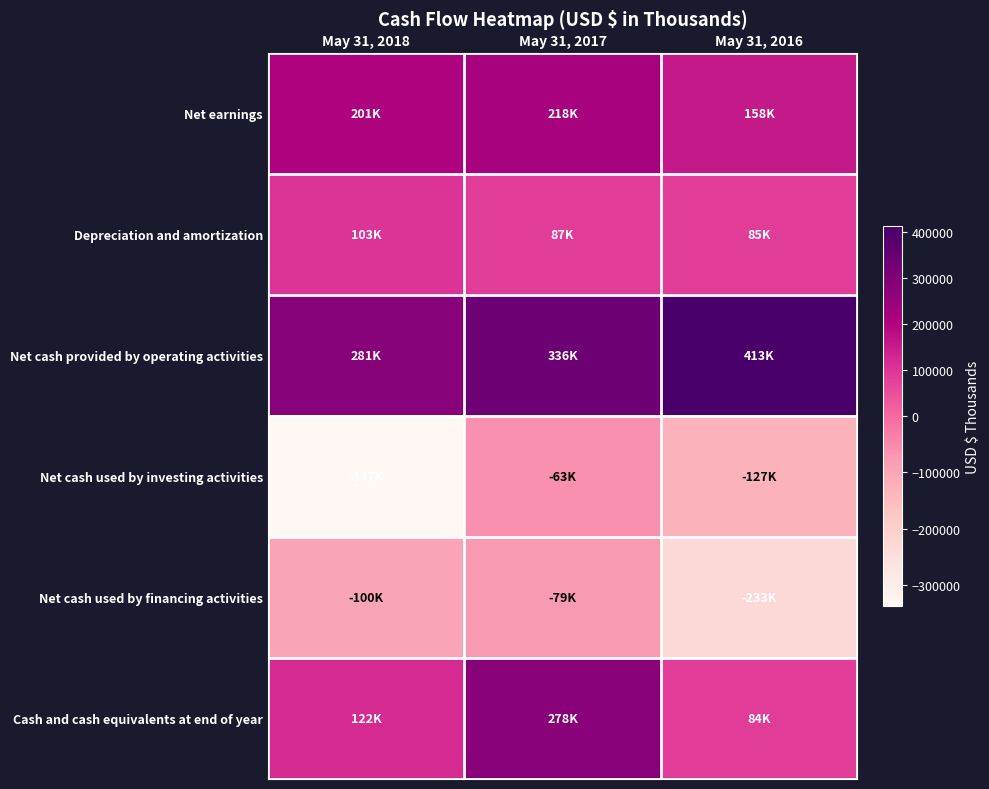

Reading left to right, what are all the values shown in this chart?

Net earnings: May 31, 2018=200850	May 31, 2017=217937	May 31, 2016=157628
Depreciation and amortization: May 31, 2018=103359	May 31, 2017=86793	May 31, 2016=84699
Net cash provided by operating activities: May 31, 2018=281345	May 31, 2017=335672	May 31, 2016=413384
Net cash used by investing activities: May 31, 2018=-337405	May 31, 2017=-62964	May 31, 2016=-127040
Net cash used by financing activities: May 31, 2018=-100054	May 31, 2017=-78815	May 31, 2016=-233223
Cash and cash equivalents at end of year: May 31, 2018=121967	May 31, 2017=278081	May 31, 2016=84188